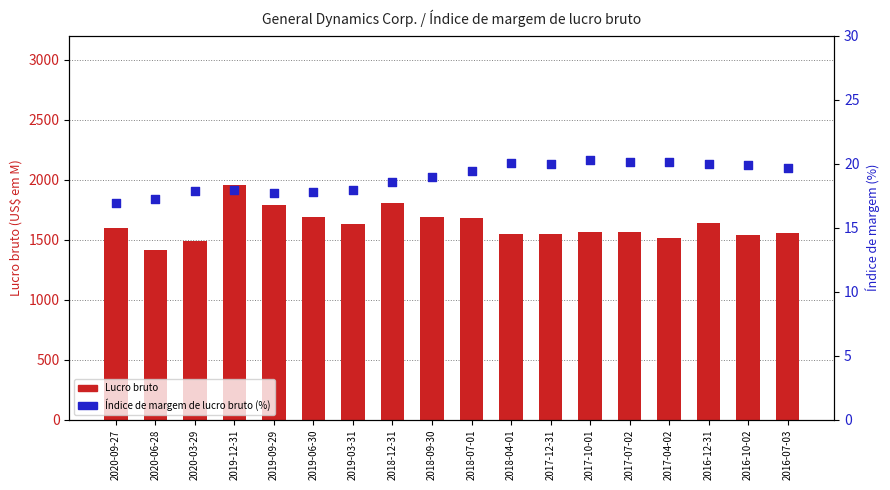

What is the total value across all series at 2020-09-27?

1611.9